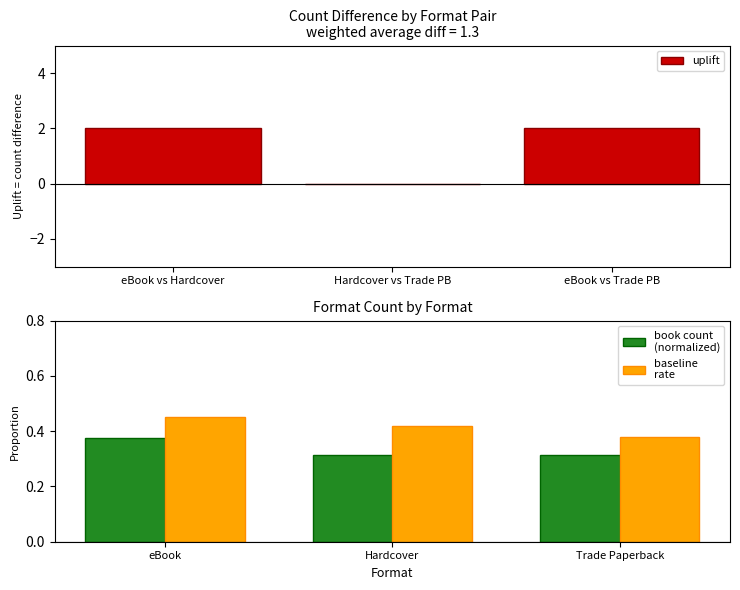

What is the sum of all book count
(normalized) values?

1.0